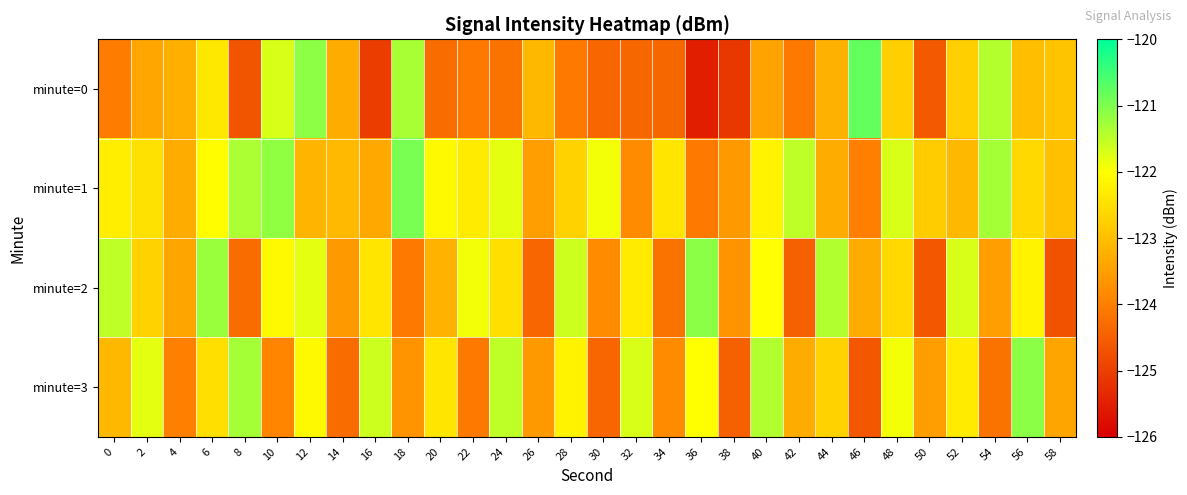

What is the difference between the highest and lowest values at 48?

1.1